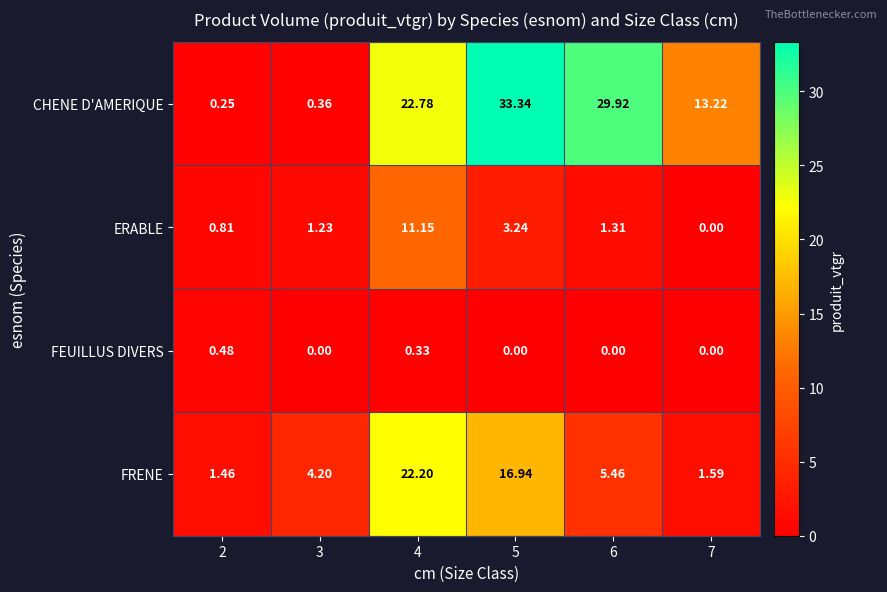

What is the spread (max minus min) of values at 7?

13.2